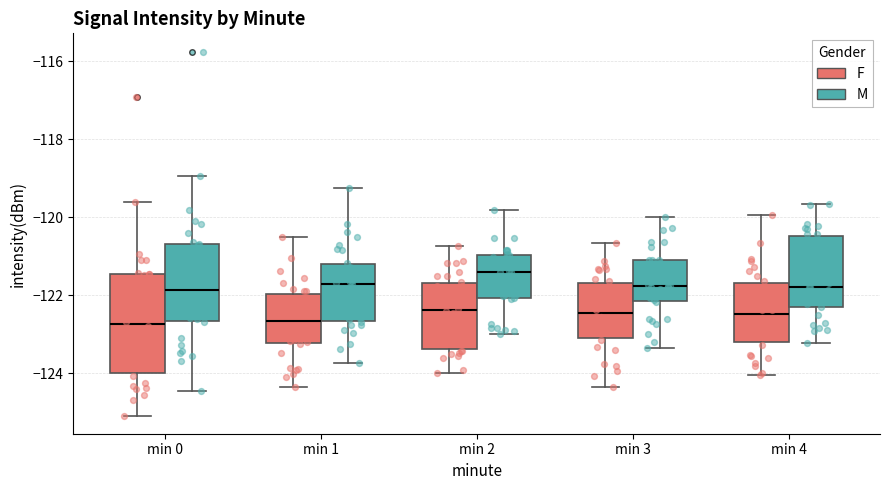

Reading left to right, read every box against the y-axis: the position of its median line, the range the box covers, and the ends of its whiskers. The values are not printed on the chart, so give them approximately, as read against the axis.

min 0 (F): median -122.8, box -124.0 to -121.4, whiskers -125.0 to -119.6
min 0 (M): median -121.8, box -122.6 to -120.6, whiskers -124.4 to -119.0
min 1 (F): median -122.6, box -123.2 to -122.0, whiskers -124.4 to -120.6
min 1 (M): median -121.6, box -122.6 to -121.2, whiskers -123.8 to -119.2
min 2 (F): median -122.4, box -123.4 to -121.6, whiskers -124.0 to -120.8
min 2 (M): median -121.4, box -122.0 to -121.0, whiskers -123.0 to -119.8
min 3 (F): median -122.4, box -123.0 to -121.6, whiskers -124.4 to -120.6
min 3 (M): median -121.8, box -122.2 to -121.0, whiskers -123.4 to -120.0
min 4 (F): median -122.4, box -123.2 to -121.6, whiskers -124.0 to -120.0
min 4 (M): median -121.8, box -122.2 to -120.4, whiskers -123.2 to -119.6